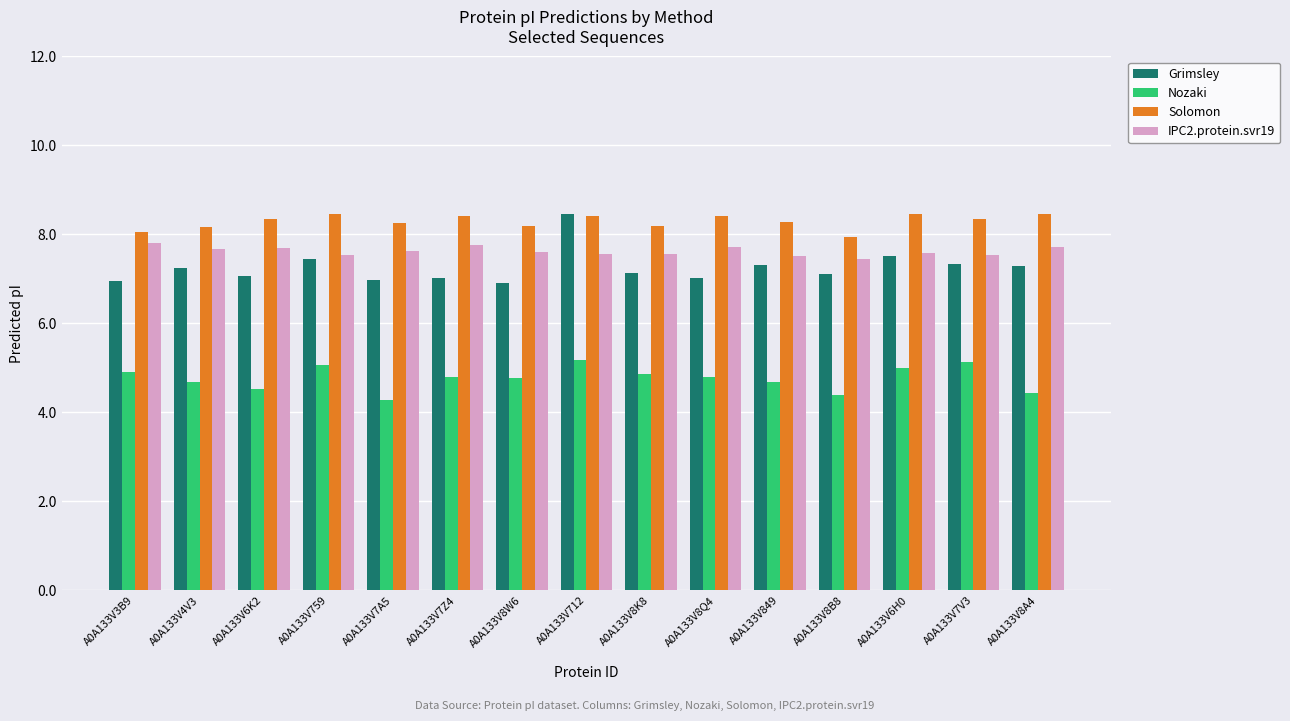

Is it true that Nozaki equals 1.3 at A0A133V8B8?

False